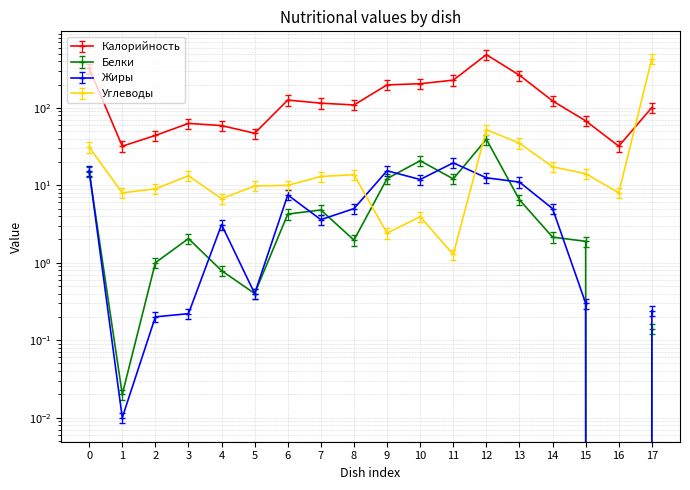

Is it true that Калорийность equals 102.3 at 9?

False